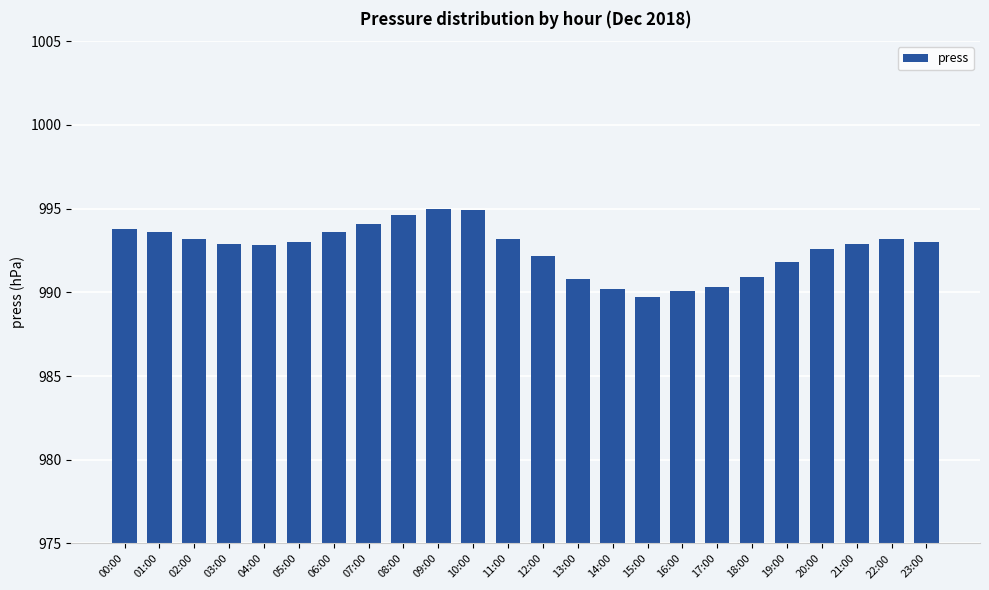

What is the value of the 17th bar from the left?

990.1